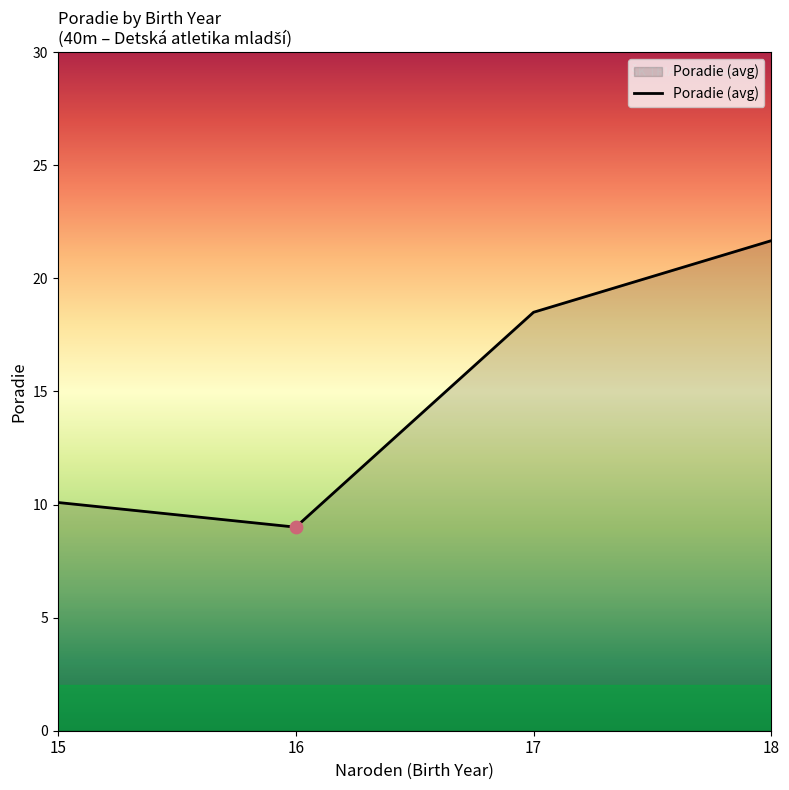

Approximately how many times larger is the value at 18 compared to 17?

1.2